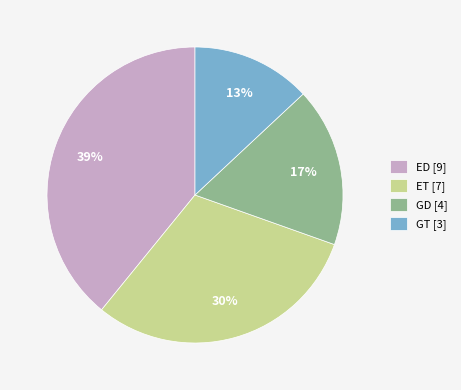

Which has a higher value, ED or GT?

ED